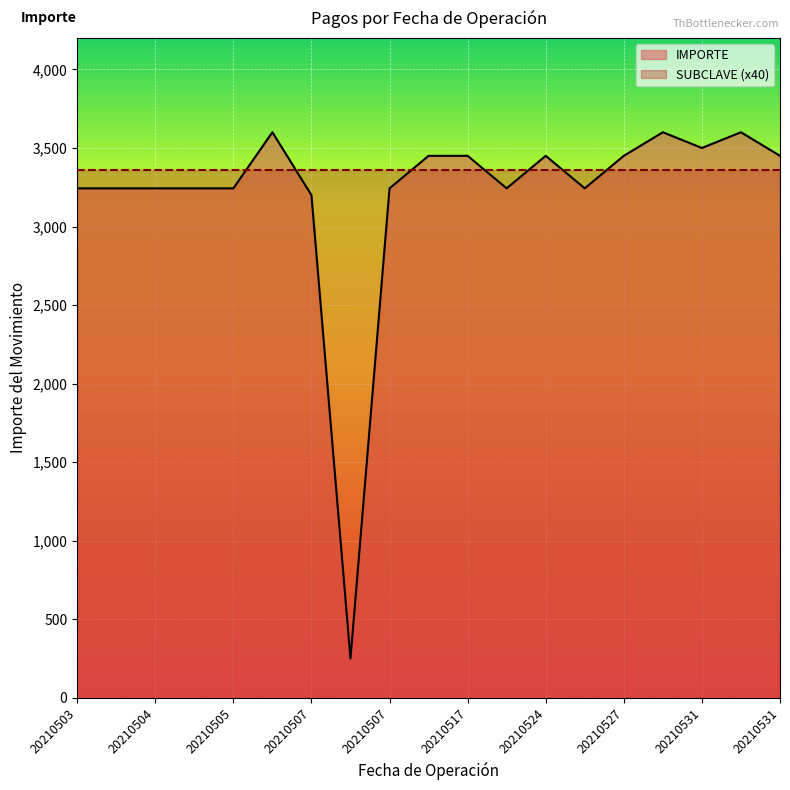

How many series are shown in this chart?

2